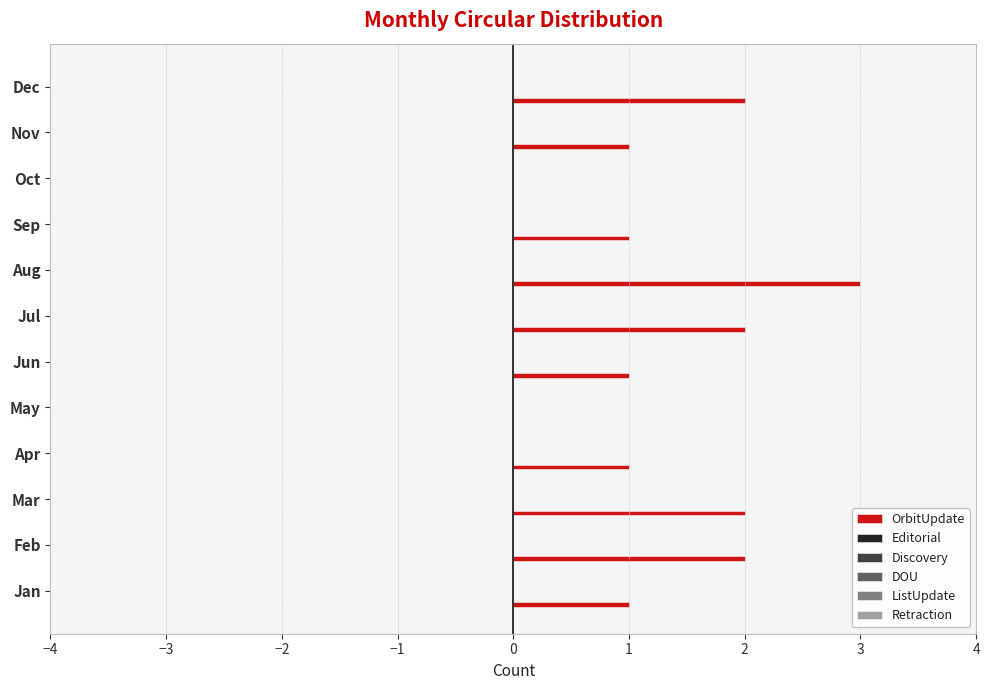

What is the greatest value displayed?

3